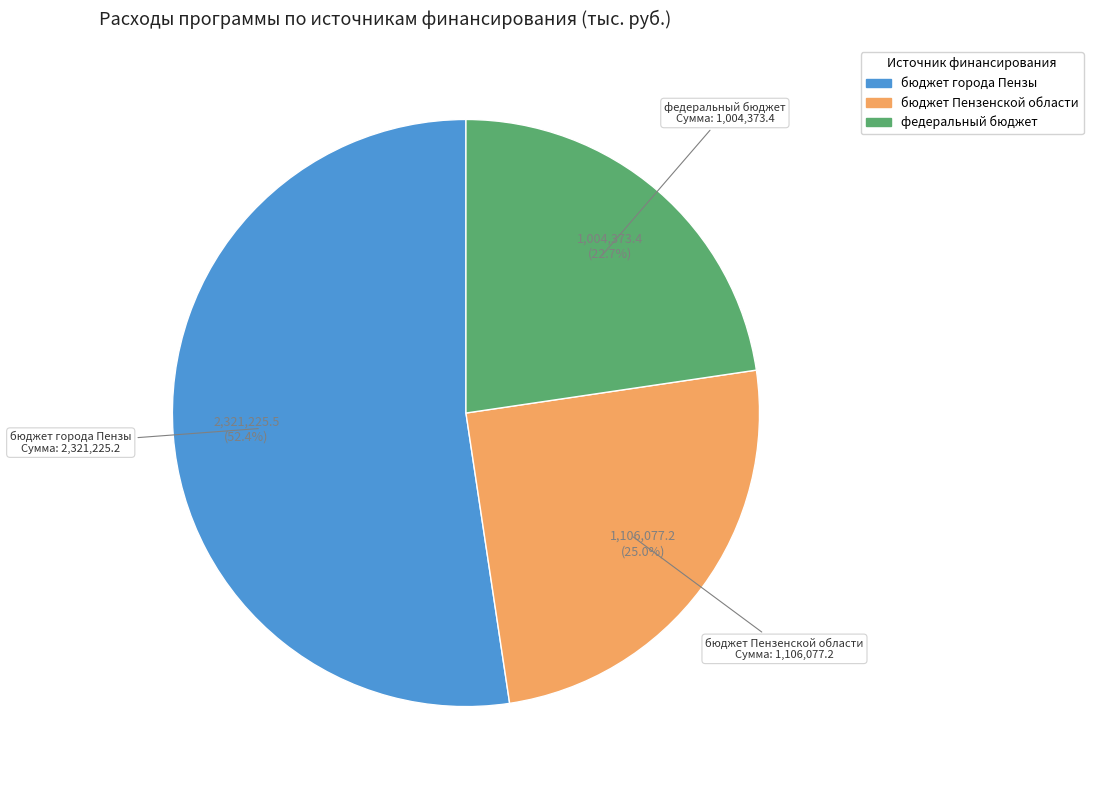

To the nearest percent, what is the difference between the largest and smallest slice percentages?

30%